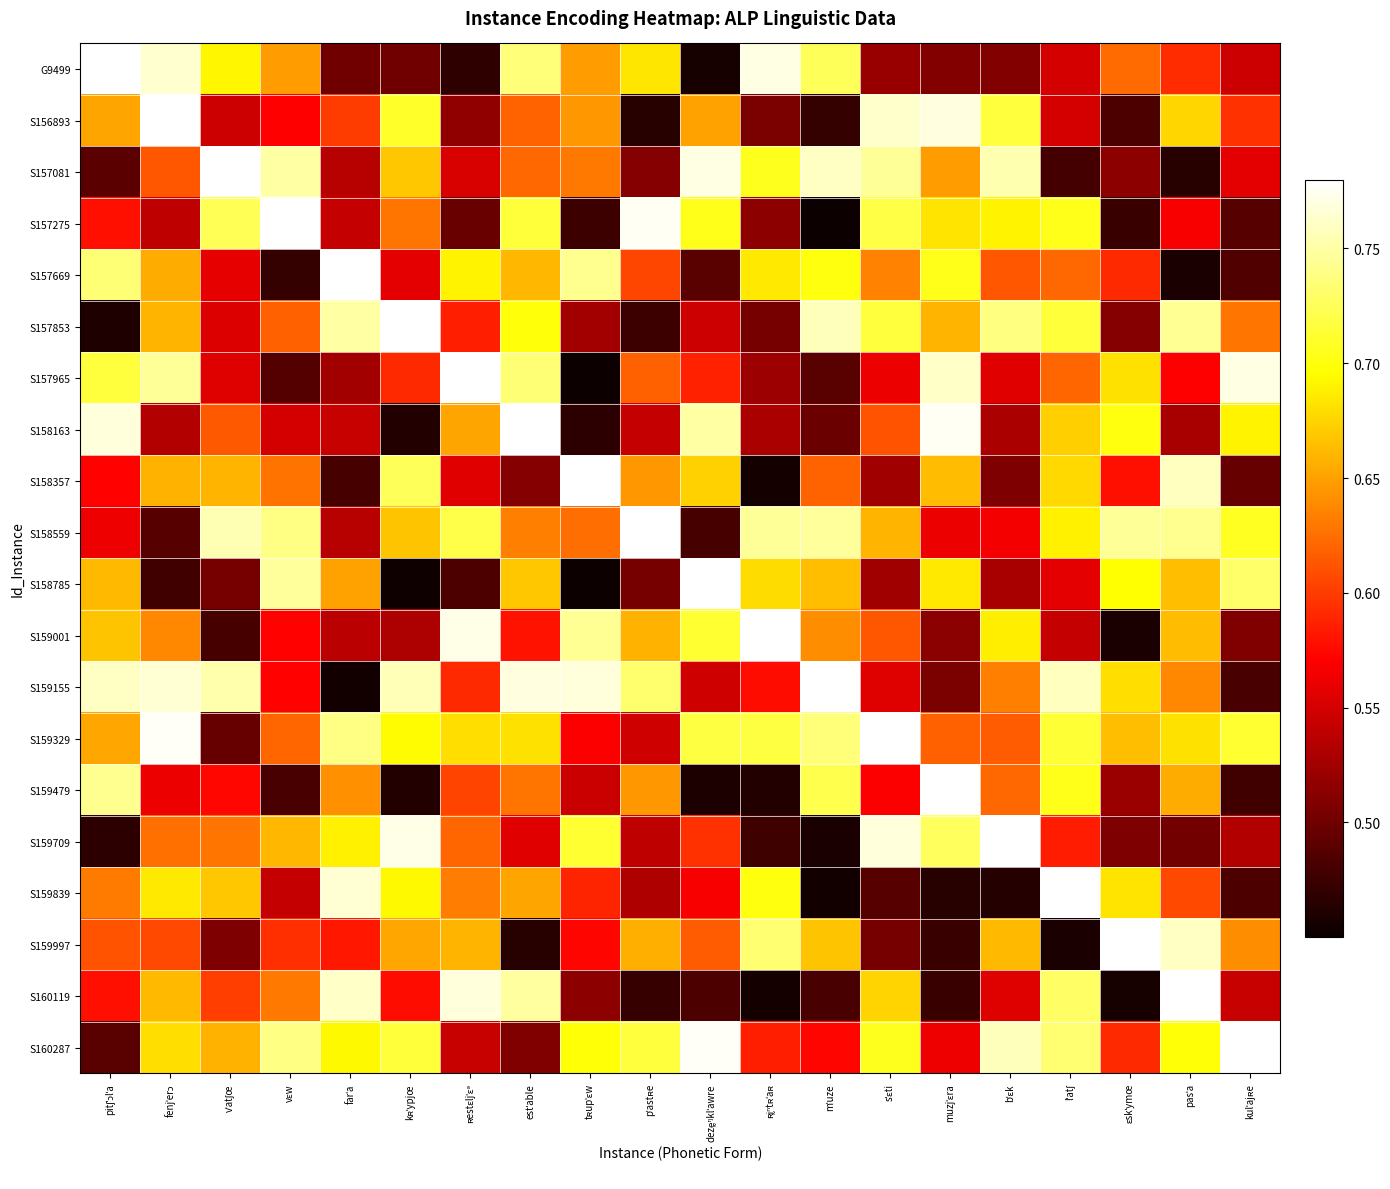

Reading left to right, transcribe all the data shown in this chart.

G9499: pitʃˈɔlˈa=0.8	fenjˈerɔ=0.8	vˈatʃœ=0.7	vɛw=0.6	farˈa=0.5	kʀˈypjœ=0.5	ʀestɛljˈɛᵊ=0.5	estˈable=0.7	tʀupˈɛw=0.6	pˈastʀe=0.7	dezḛᵑklˈawre=0.5	ʀḭⁿtʀˈaʀ=0.8	mˈuze=0.7	sˈɛti=0.5	muzjˈɛra=0.5	bˈɛk=0.5	lˈatʃ=0.6	ɛskˈymœ=0.6	pasˈa=0.6	kulˈajʀe=0.5
S156893: pitʃˈɔlˈa=0.7	fenjˈerɔ=0.8	vˈatʃœ=0.5	vɛw=0.6	farˈa=0.6	kʀˈypjœ=0.7	ʀestɛljˈɛᵊ=0.5	estˈable=0.6	tʀupˈɛw=0.6	pˈastʀe=0.5	dezḛᵑklˈawre=0.7	ʀḭⁿtʀˈaʀ=0.5	mˈuze=0.5	sˈɛti=0.8	muzjˈɛra=0.8	bˈɛk=0.7	lˈatʃ=0.6	ɛskˈymœ=0.5	pasˈa=0.7	kulˈajʀe=0.6
S157081: pitʃˈɔlˈa=0.5	fenjˈerɔ=0.6	vˈatʃœ=0.8	vɛw=0.8	farˈa=0.5	kʀˈypjœ=0.7	ʀestɛljˈɛᵊ=0.6	estˈable=0.6	tʀupˈɛw=0.6	pˈastʀe=0.5	dezḛᵑklˈawre=0.8	ʀḭⁿtʀˈaʀ=0.7	mˈuze=0.8	sˈɛti=0.7	muzjˈɛra=0.6	bˈɛk=0.8	lˈatʃ=0.5	ɛskˈymœ=0.5	pasˈa=0.5	kulˈajʀe=0.6
S157275: pitʃˈɔlˈa=0.6	fenjˈerɔ=0.5	vˈatʃœ=0.7	vɛw=0.8	farˈa=0.5	kʀˈypjœ=0.6	ʀestɛljˈɛᵊ=0.5	estˈable=0.7	tʀupˈɛw=0.5	pˈastʀe=0.8	dezḛᵑklˈawre=0.7	ʀḭⁿtʀˈaʀ=0.5	mˈuze=0.5	sˈɛti=0.7	muzjˈɛra=0.7	bˈɛk=0.7	lˈatʃ=0.7	ɛskˈymœ=0.5	pasˈa=0.6	kulˈajʀe=0.5
S157669: pitʃˈɔlˈa=0.7	fenjˈerɔ=0.7	vˈatʃœ=0.6	vɛw=0.5	farˈa=0.8	kʀˈypjœ=0.6	ʀestɛljˈɛᵊ=0.7	estˈable=0.7	tʀupˈɛw=0.7	pˈastʀe=0.6	dezḛᵑklˈawre=0.5	ʀḭⁿtʀˈaʀ=0.7	mˈuze=0.7	sˈɛti=0.6	muzjˈɛra=0.7	bˈɛk=0.6	lˈatʃ=0.6	ɛskˈymœ=0.6	pasˈa=0.5	kulˈajʀe=0.5
S157853: pitʃˈɔlˈa=0.5	fenjˈerɔ=0.7	vˈatʃœ=0.6	vɛw=0.6	farˈa=0.7	kʀˈypjœ=0.8	ʀestɛljˈɛᵊ=0.6	estˈable=0.7	tʀupˈɛw=0.5	pˈastʀe=0.5	dezḛᵑklˈawre=0.5	ʀḭⁿtʀˈaʀ=0.5	mˈuze=0.8	sˈɛti=0.7	muzjˈɛra=0.7	bˈɛk=0.7	lˈatʃ=0.7	ɛskˈymœ=0.5	pasˈa=0.7	kulˈajʀe=0.6
S157965: pitʃˈɔlˈa=0.7	fenjˈerɔ=0.7	vˈatʃœ=0.6	vɛw=0.5	farˈa=0.5	kʀˈypjœ=0.6	ʀestɛljˈɛᵊ=0.8	estˈable=0.7	tʀupˈɛw=0.5	pˈastʀe=0.6	dezḛᵑklˈawre=0.6	ʀḭⁿtʀˈaʀ=0.5	mˈuze=0.5	sˈɛti=0.6	muzjˈɛra=0.8	bˈɛk=0.6	lˈatʃ=0.6	ɛskˈymœ=0.7	pasˈa=0.6	kulˈajʀe=0.8
S158163: pitʃˈɔlˈa=0.8	fenjˈerɔ=0.5	vˈatʃœ=0.6	vɛw=0.5	farˈa=0.5	kʀˈypjœ=0.5	ʀestɛljˈɛᵊ=0.7	estˈable=0.8	tʀupˈɛw=0.5	pˈastʀe=0.5	dezḛᵑklˈawre=0.7	ʀḭⁿtʀˈaʀ=0.5	mˈuze=0.5	sˈɛti=0.6	muzjˈɛra=0.8	bˈɛk=0.5	lˈatʃ=0.7	ɛskˈymœ=0.7	pasˈa=0.5	kulˈajʀe=0.7
S158357: pitʃˈɔlˈa=0.6	fenjˈerɔ=0.7	vˈatʃœ=0.7	vɛw=0.6	farˈa=0.5	kʀˈypjœ=0.7	ʀestɛljˈɛᵊ=0.6	estˈable=0.5	tʀupˈɛw=0.8	pˈastʀe=0.6	dezḛᵑklˈawre=0.7	ʀḭⁿtʀˈaʀ=0.5	mˈuze=0.6	sˈɛti=0.5	muzjˈɛra=0.7	bˈɛk=0.5	lˈatʃ=0.7	ɛskˈymœ=0.6	pasˈa=0.8	kulˈajʀe=0.5
S158559: pitʃˈɔlˈa=0.6	fenjˈerɔ=0.5	vˈatʃœ=0.8	vɛw=0.7	farˈa=0.5	kʀˈypjœ=0.7	ʀestɛljˈɛᵊ=0.7	estˈable=0.6	tʀupˈɛw=0.6	pˈastʀe=0.8	dezḛᵑklˈawre=0.5	ʀḭⁿtʀˈaʀ=0.7	mˈuze=0.7	sˈɛti=0.7	muzjˈɛra=0.6	bˈɛk=0.6	lˈatʃ=0.7	ɛskˈymœ=0.7	pasˈa=0.7	kulˈajʀe=0.7
S158785: pitʃˈɔlˈa=0.7	fenjˈerɔ=0.5	vˈatʃœ=0.5	vɛw=0.7	farˈa=0.7	kʀˈypjœ=0.5	ʀestɛljˈɛᵊ=0.5	estˈable=0.7	tʀupˈɛw=0.5	pˈastʀe=0.5	dezḛᵑklˈawre=0.8	ʀḭⁿtʀˈaʀ=0.7	mˈuze=0.7	sˈɛti=0.5	muzjˈɛra=0.7	bˈɛk=0.5	lˈatʃ=0.6	ɛskˈymœ=0.7	pasˈa=0.7	kulˈajʀe=0.7
S159001: pitʃˈɔlˈa=0.7	fenjˈerɔ=0.6	vˈatʃœ=0.5	vɛw=0.6	farˈa=0.5	kʀˈypjœ=0.5	ʀestɛljˈɛᵊ=0.8	estˈable=0.6	tʀupˈɛw=0.7	pˈastʀe=0.7	dezḛᵑklˈawre=0.7	ʀḭⁿtʀˈaʀ=0.8	mˈuze=0.6	sˈɛti=0.6	muzjˈɛra=0.5	bˈɛk=0.7	lˈatʃ=0.5	ɛskˈymœ=0.5	pasˈa=0.7	kulˈajʀe=0.5
S159155: pitʃˈɔlˈa=0.8	fenjˈerɔ=0.8	vˈatʃœ=0.8	vɛw=0.6	farˈa=0.5	kʀˈypjœ=0.8	ʀestɛljˈɛᵊ=0.6	estˈable=0.8	tʀupˈɛw=0.8	pˈastʀe=0.7	dezḛᵑklˈawre=0.5	ʀḭⁿtʀˈaʀ=0.6	mˈuze=0.8	sˈɛti=0.6	muzjˈɛra=0.5	bˈɛk=0.6	lˈatʃ=0.8	ɛskˈymœ=0.7	pasˈa=0.6	kulˈajʀe=0.5
S159329: pitʃˈɔlˈa=0.7	fenjˈerɔ=0.8	vˈatʃœ=0.5	vɛw=0.6	farˈa=0.7	kʀˈypjœ=0.7	ʀestɛljˈɛᵊ=0.7	estˈable=0.7	tʀupˈɛw=0.6	pˈastʀe=0.5	dezḛᵑklˈawre=0.7	ʀḭⁿtʀˈaʀ=0.7	mˈuze=0.7	sˈɛti=0.8	muzjˈɛra=0.6	bˈɛk=0.6	lˈatʃ=0.7	ɛskˈymœ=0.7	pasˈa=0.7	kulˈajʀe=0.7
S159479: pitʃˈɔlˈa=0.7	fenjˈerɔ=0.6	vˈatʃœ=0.6	vɛw=0.5	farˈa=0.6	kʀˈypjœ=0.5	ʀestɛljˈɛᵊ=0.6	estˈable=0.6	tʀupˈɛw=0.5	pˈastʀe=0.6	dezḛᵑklˈawre=0.5	ʀḭⁿtʀˈaʀ=0.5	mˈuze=0.7	sˈɛti=0.6	muzjˈɛra=0.8	bˈɛk=0.6	lˈatʃ=0.7	ɛskˈymœ=0.5	pasˈa=0.7	kulˈajʀe=0.5
S159709: pitʃˈɔlˈa=0.5	fenjˈerɔ=0.6	vˈatʃœ=0.6	vɛw=0.7	farˈa=0.7	kʀˈypjœ=0.8	ʀestɛljˈɛᵊ=0.6	estˈable=0.6	tʀupˈɛw=0.7	pˈastʀe=0.5	dezḛᵑklˈawre=0.6	ʀḭⁿtʀˈaʀ=0.5	mˈuze=0.5	sˈɛti=0.8	muzjˈɛra=0.7	bˈɛk=0.8	lˈatʃ=0.6	ɛskˈymœ=0.5	pasˈa=0.5	kulˈajʀe=0.5
S159839: pitʃˈɔlˈa=0.6	fenjˈerɔ=0.7	vˈatʃœ=0.7	vɛw=0.5	farˈa=0.8	kʀˈypjœ=0.7	ʀestɛljˈɛᵊ=0.6	estˈable=0.7	tʀupˈɛw=0.6	pˈastʀe=0.5	dezḛᵑklˈawre=0.6	ʀḭⁿtʀˈaʀ=0.7	mˈuze=0.5	sˈɛti=0.5	muzjˈɛra=0.5	bˈɛk=0.5	lˈatʃ=0.8	ɛskˈymœ=0.7	pasˈa=0.6	kulˈajʀe=0.5
S159997: pitʃˈɔlˈa=0.6	fenjˈerɔ=0.6	vˈatʃœ=0.5	vɛw=0.6	farˈa=0.6	kʀˈypjœ=0.7	ʀestɛljˈɛᵊ=0.7	estˈable=0.5	tʀupˈɛw=0.6	pˈastʀe=0.7	dezḛᵑklˈawre=0.6	ʀḭⁿtʀˈaʀ=0.7	mˈuze=0.7	sˈɛti=0.5	muzjˈɛra=0.5	bˈɛk=0.7	lˈatʃ=0.5	ɛskˈymœ=0.8	pasˈa=0.8	kulˈajʀe=0.6
S160119: pitʃˈɔlˈa=0.6	fenjˈerɔ=0.7	vˈatʃœ=0.6	vɛw=0.6	farˈa=0.8	kʀˈypjœ=0.6	ʀestɛljˈɛᵊ=0.8	estˈable=0.7	tʀupˈɛw=0.5	pˈastʀe=0.5	dezḛᵑklˈawre=0.5	ʀḭⁿtʀˈaʀ=0.5	mˈuze=0.5	sˈɛti=0.7	muzjˈɛra=0.5	bˈɛk=0.6	lˈatʃ=0.7	ɛskˈymœ=0.5	pasˈa=0.8	kulˈajʀe=0.5
S160287: pitʃˈɔlˈa=0.5	fenjˈerɔ=0.7	vˈatʃœ=0.7	vɛw=0.7	farˈa=0.7	kʀˈypjœ=0.7	ʀestɛljˈɛᵊ=0.5	estˈable=0.5	tʀupˈɛw=0.7	pˈastʀe=0.7	dezḛᵑklˈawre=0.8	ʀḭⁿtʀˈaʀ=0.6	mˈuze=0.6	sˈɛti=0.7	muzjˈɛra=0.6	bˈɛk=0.8	lˈatʃ=0.7	ɛskˈymœ=0.6	pasˈa=0.7	kulˈajʀe=0.8